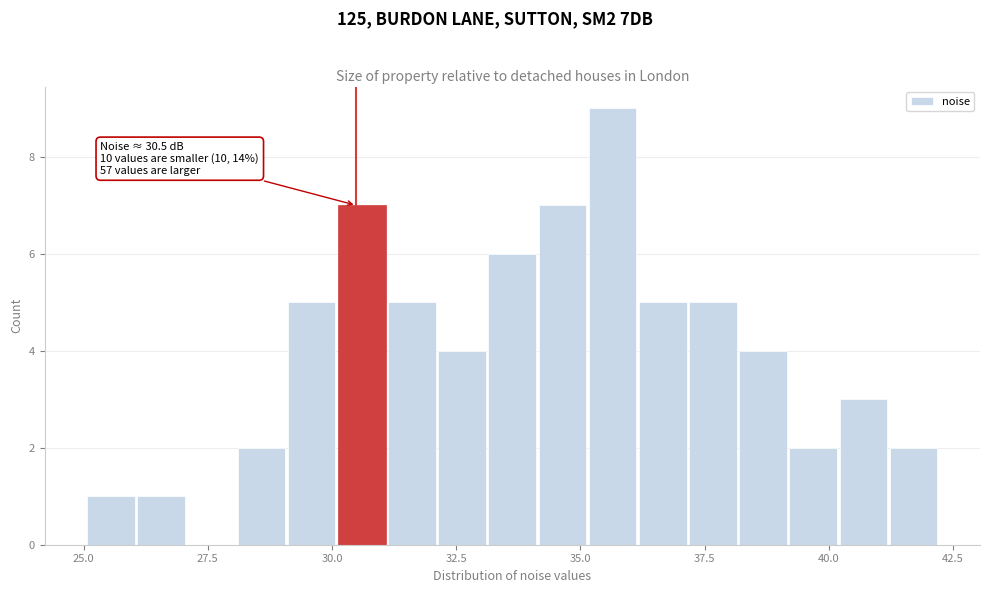

Read against the x-axis, roughly where is the centre of the tallest bar?

35.5